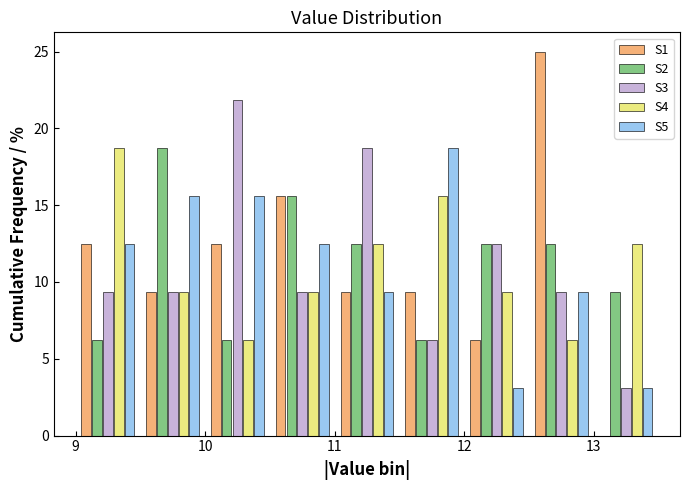

Reading left to right, list every range on the x-axis with the height of the bar of each series over it. The values are not printed on the chart, so give them approximately, as read against the axis.

9.0 to 9.5: S1=12.5	S2=6.5	S3=9.5	S4=19.0	S5=12.5
9.5 to 10.0: S1=9.5	S2=19.0	S3=9.5	S4=9.5	S5=15.5
10.0 to 10.5: S1=12.5	S2=6.5	S3=22.0	S4=6.5	S5=15.5
10.5 to 11.0: S1=15.5	S2=15.5	S3=9.5	S4=9.5	S5=12.5
11.0 to 11.5: S1=9.5	S2=12.5	S3=19.0	S4=12.5	S5=9.5
11.5 to 12.0: S1=9.5	S2=6.5	S3=6.5	S4=15.5	S5=19.0
12.0 to 12.5: S1=6.5	S2=12.5	S3=12.5	S4=9.5	S5=3.0
12.5 to 13.0: S1=25.0	S2=12.5	S3=9.5	S4=6.5	S5=9.5
13.0 to 13.5: S1=0	S2=9.5	S3=3.0	S4=12.5	S5=3.0